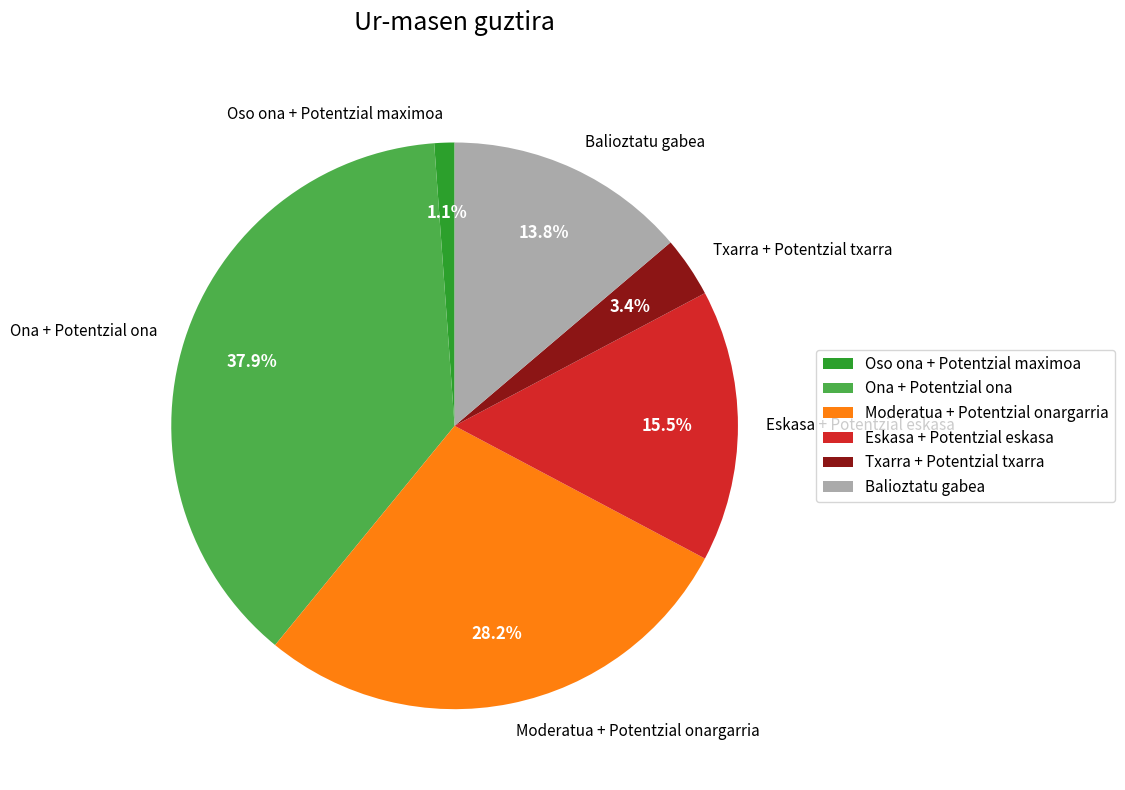

Which category has the biggest portion of the pie?

Ona + Potentzial ona